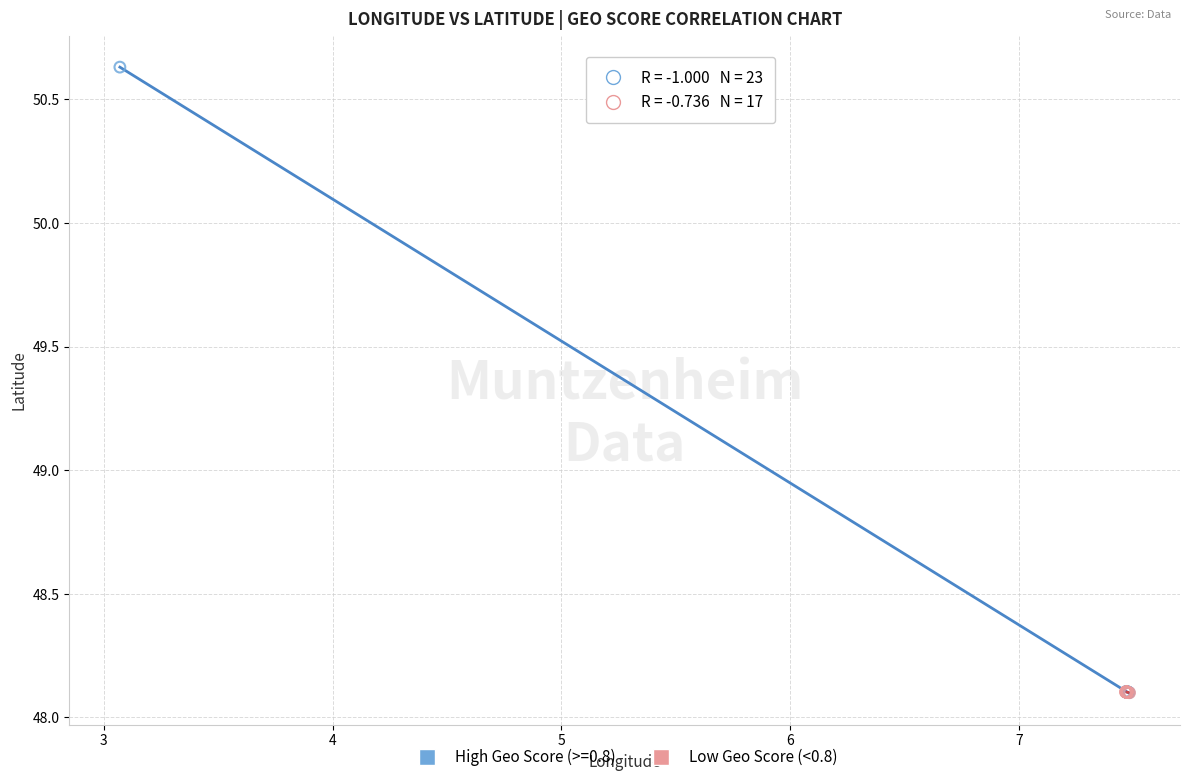

Which series reaches the maximum Y coordinate?

High Geo Score (>=0.8)